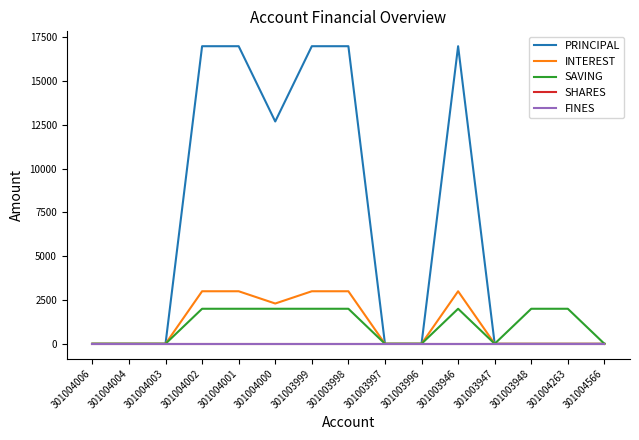

Which category has the highest value across all series?

301004002